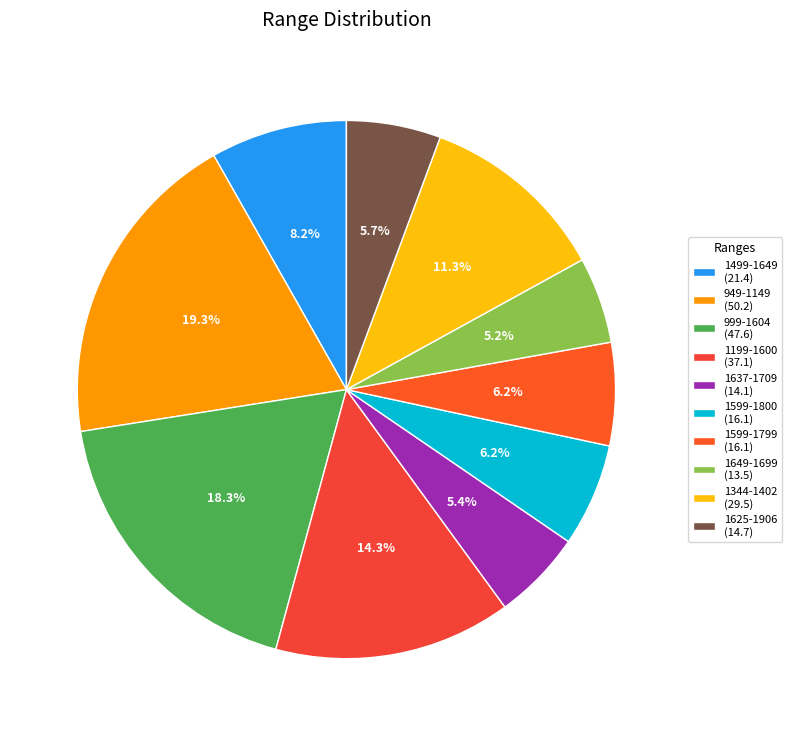

Combined, what portion of the pie is 1637-1709 and 1344-1402?

16.8%